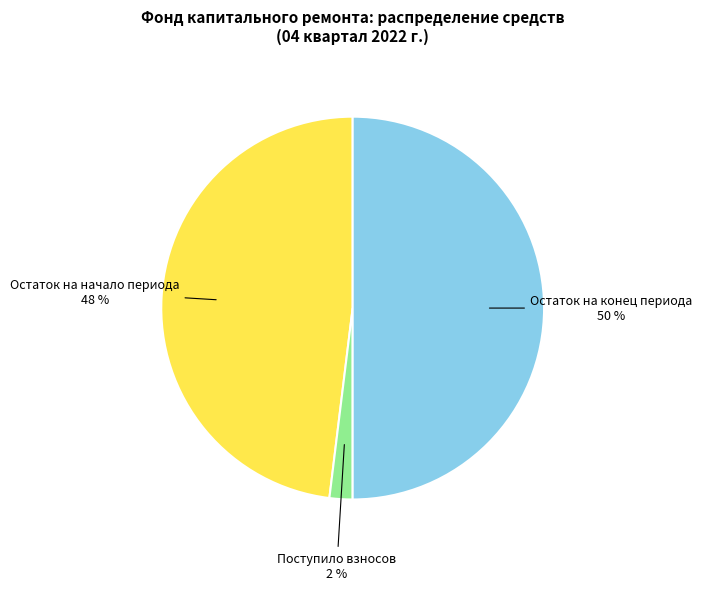

To the nearest percent, what is the difference between the largest and smallest slice percentages?

48%